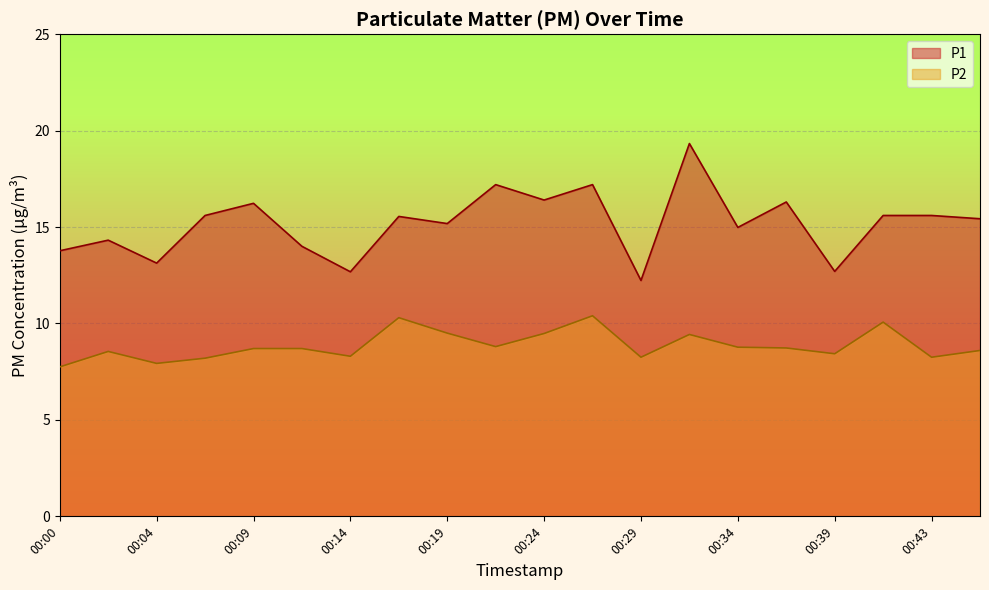

What is the minimum value for P2?

7.8